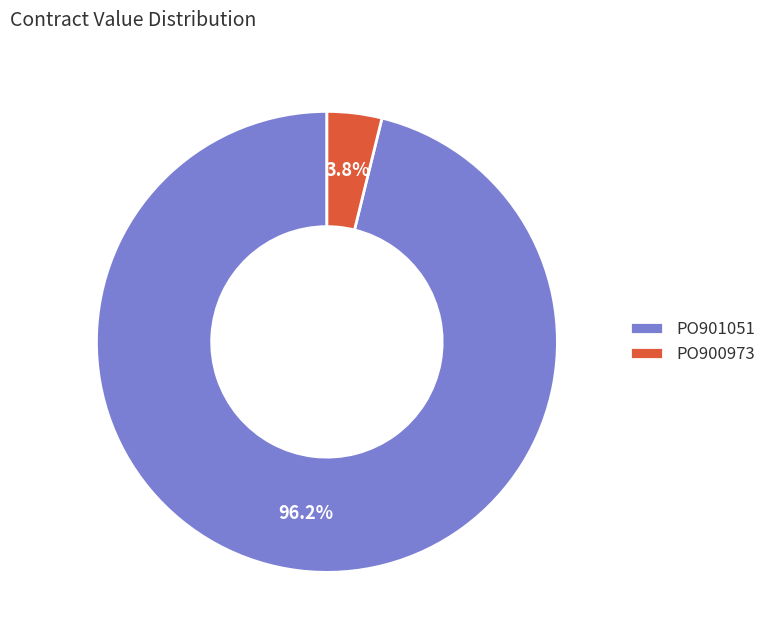

What percentage is the PO900973 slice, to the nearest percent?

4%